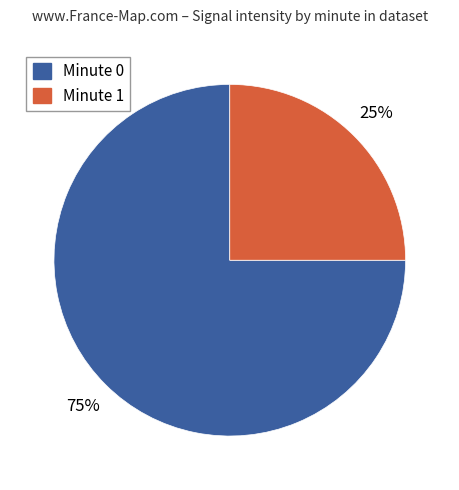

To the nearest percent, what is the average slice percentage?

50%